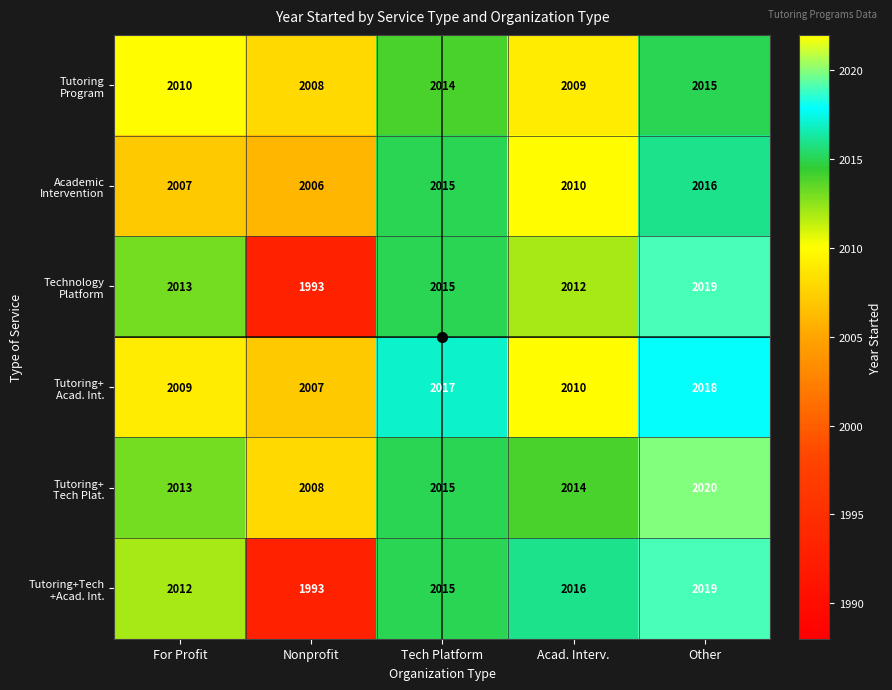

What is the total value across all series at Acad. Interv.?

12071